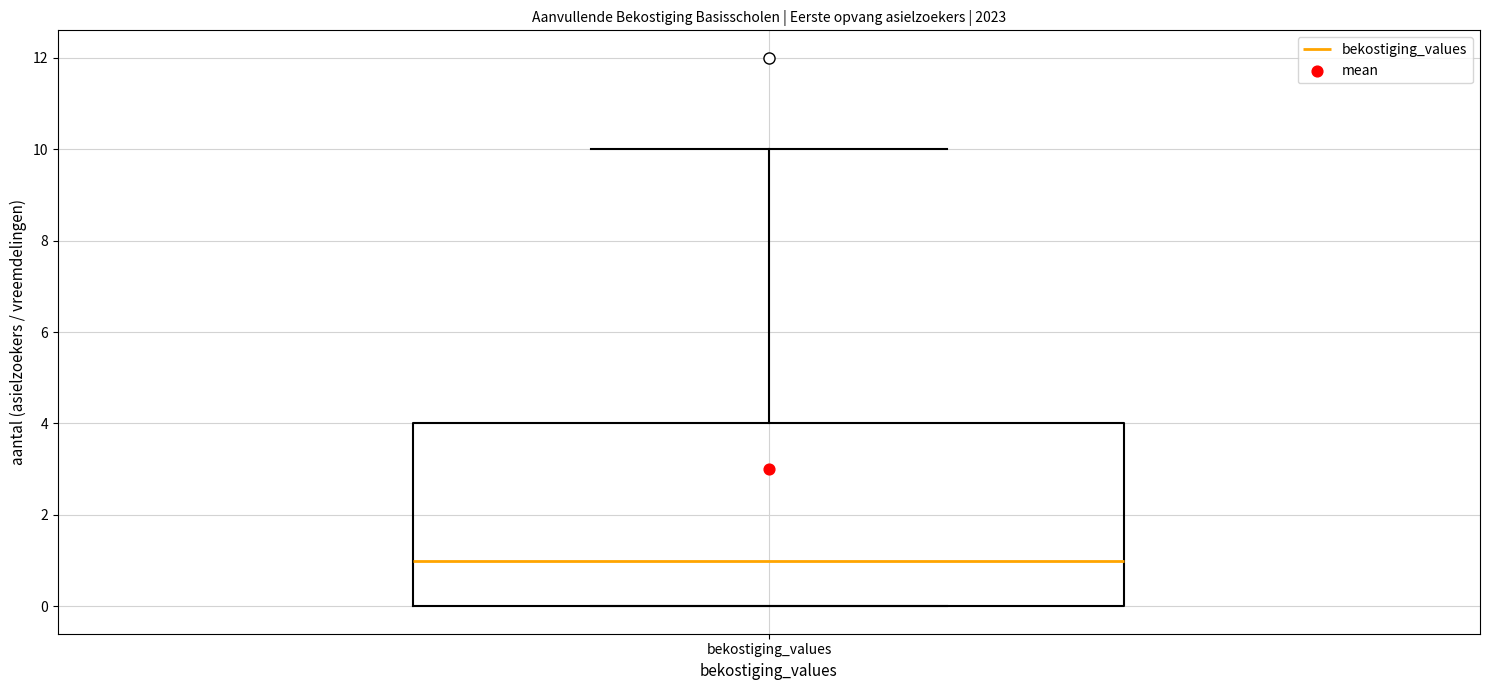

Where does the median line of the box for bekostiging_values sit on the y-axis? The values are not printed on the chart, so give them approximately, as read against the axis.

1